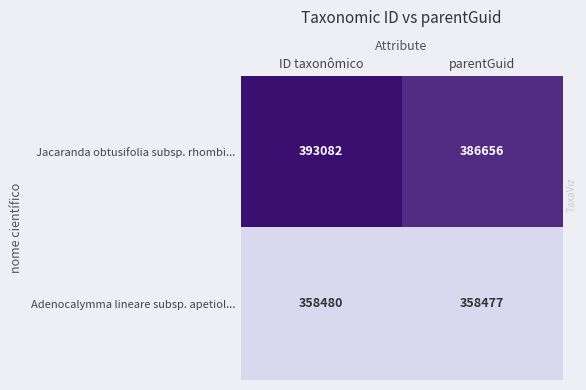

What is the difference between the Jacaranda obtusifolia subsp. rhombi... values at parentGuid and ID taxonômico?

6426